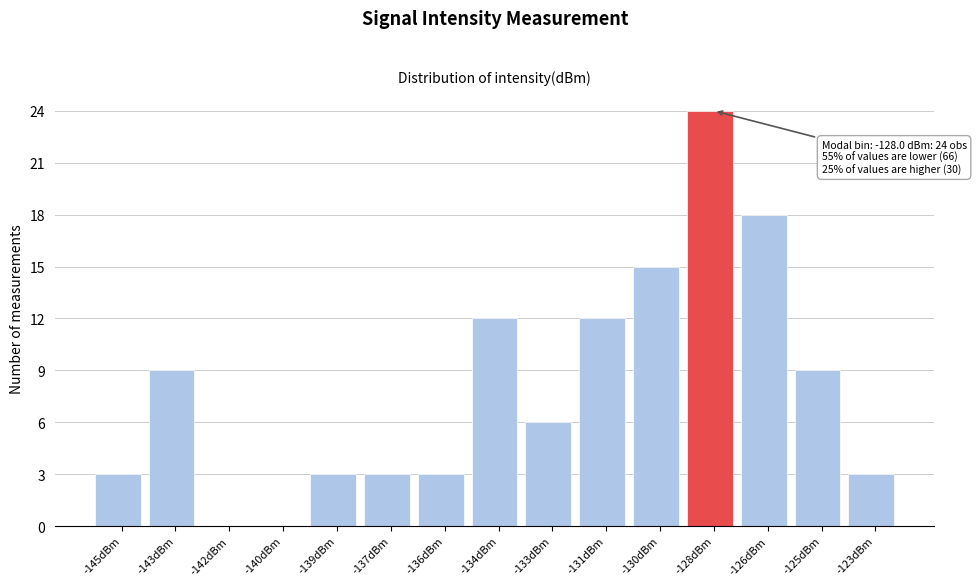

Reading right to left, transcribe all the data shown in this chart.

-123dBm=3	-125dBm=9	-126dBm=18	-128dBm=24	-130dBm=15	-131dBm=12	-133dBm=6	-134dBm=12	-136dBm=3	-137dBm=3	-139dBm=3	-140dBm=0	-142dBm=0	-143dBm=9	-145dBm=3